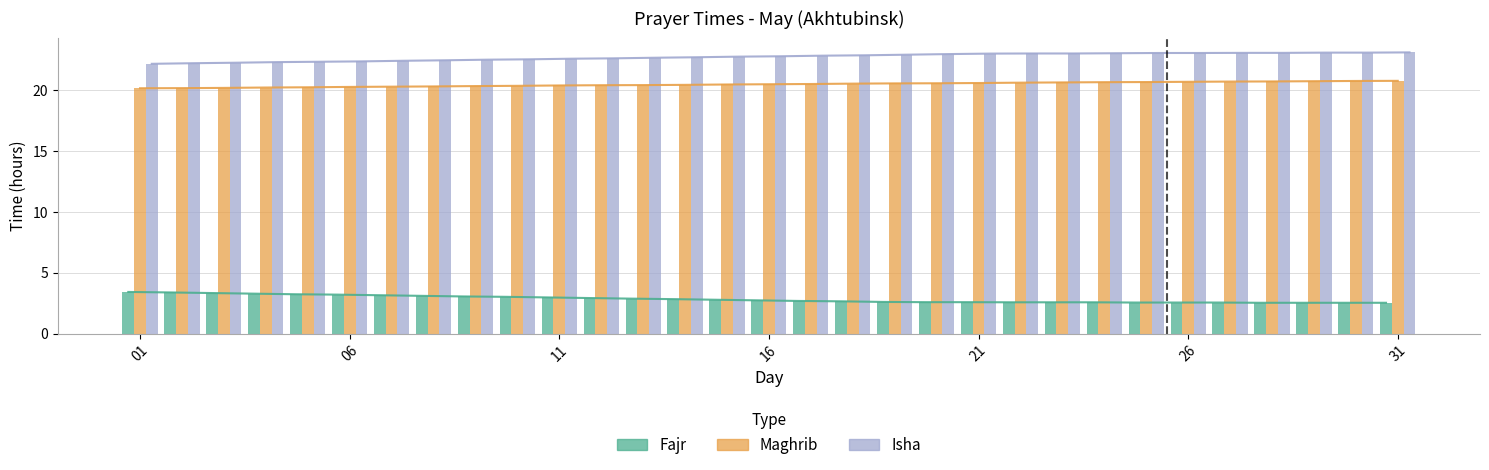

Which category has the lowest value in the Maghrib series?

01